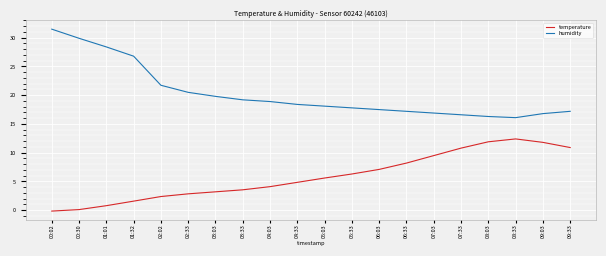

True or false: humidity has a value of 29.9 at 00:30.

True